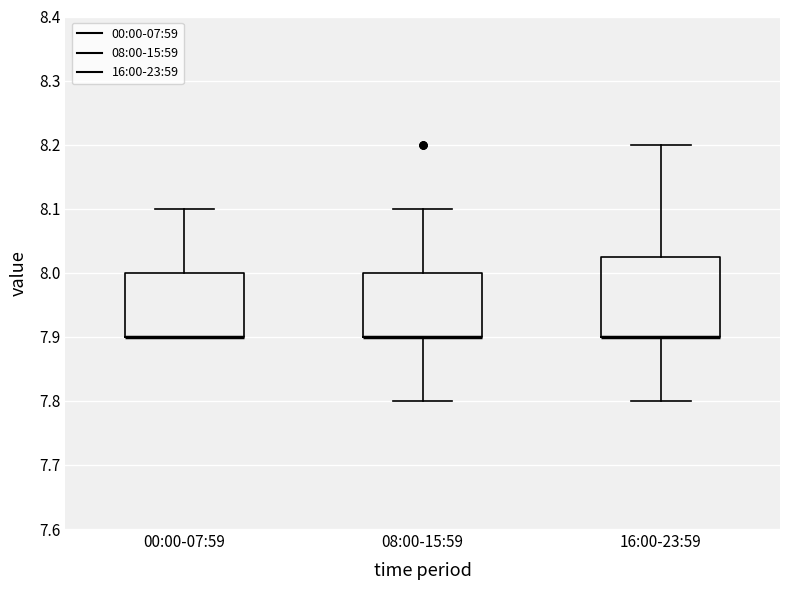

Which box is the tallest, from its lower edge to its upper edge?

16:00-23:59